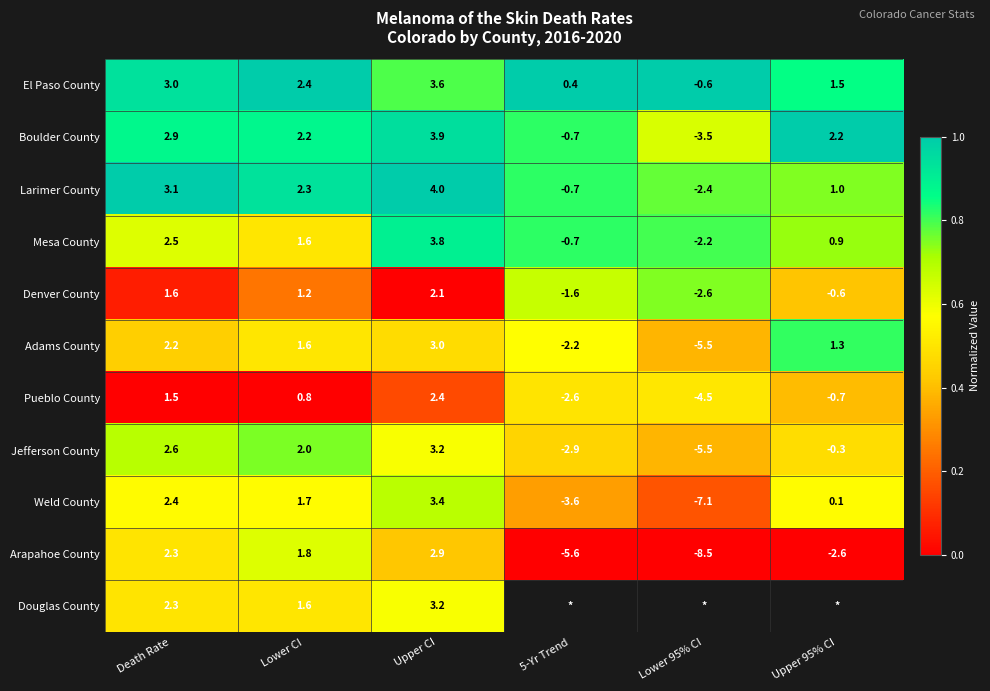

Is the value of Jefferson County at Lower 95% CI greater than the value of Larimer County at Lower CI?

No